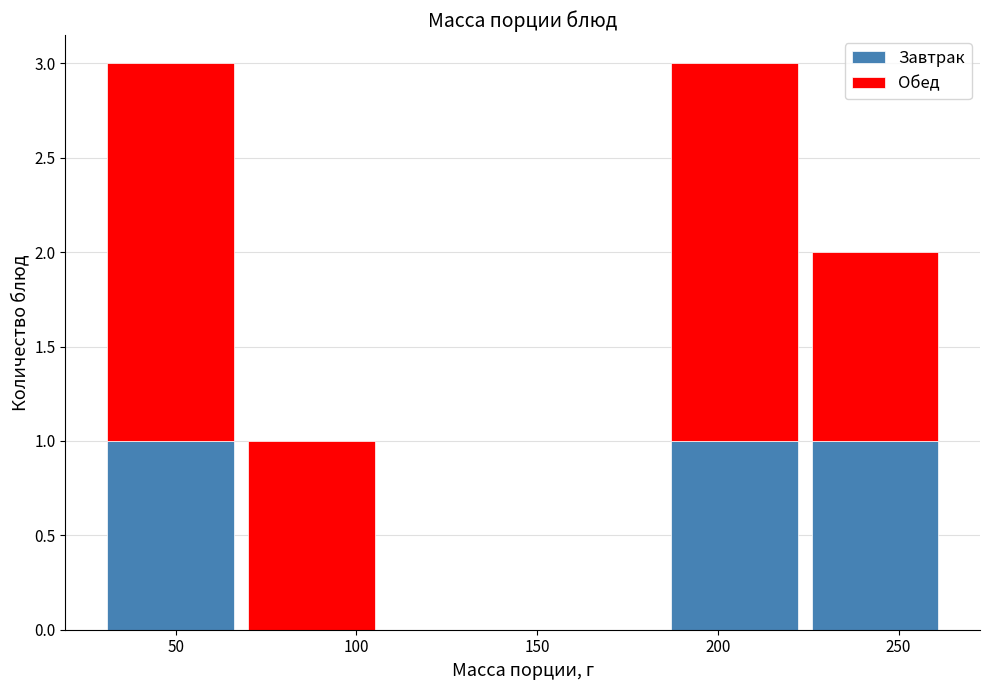

Reading left to right, transcribe this chart: for each stacked bar, give the range it covers on the x-axis and its total height. Neither the bar edges nor the heights are printed on the chart, so give them approximately, as read against the axes.

29 to 68: 3
68 to 107: 1
107 to 146: 0
146 to 185: 0
185 to 224: 3
224 to 263: 2